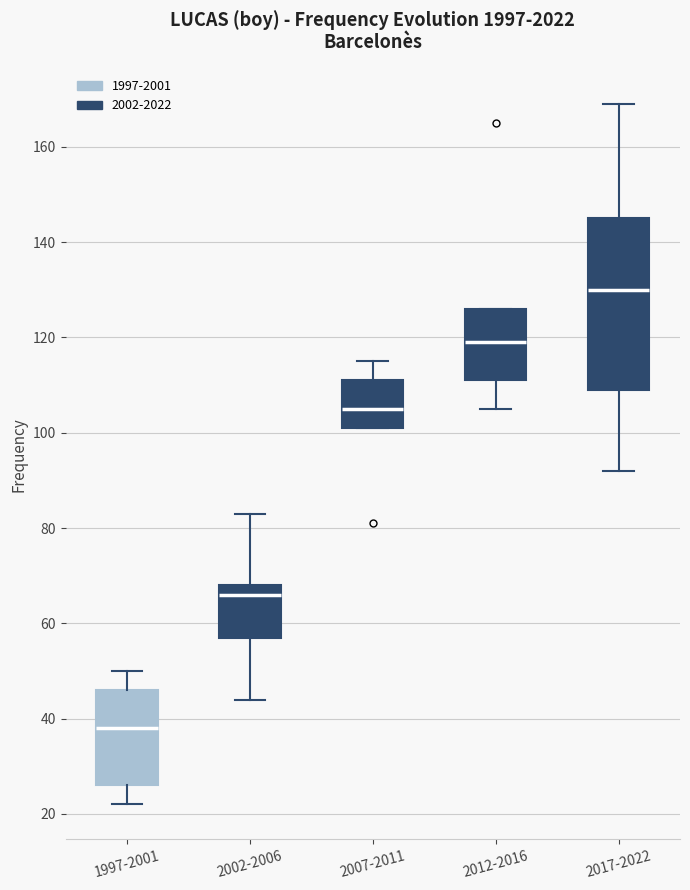

Reading left to right, transcribe this box plot: for each box, give where its median line is, the range the box spans, and where its two whiskers end, as read against the y-axis. The values are not printed on the chart, so give them approximately, as read against the axis.

1997-2001: median 38, box 26 to 46, whiskers 22 to 50
2002-2006: median 66, box 58 to 68, whiskers 44 to 84
2007-2011: median 106, box 102 to 112, whiskers 102 to 116
2012-2016: median 120, box 112 to 126, whiskers 106 to 126
2017-2022: median 130, box 110 to 146, whiskers 92 to 170